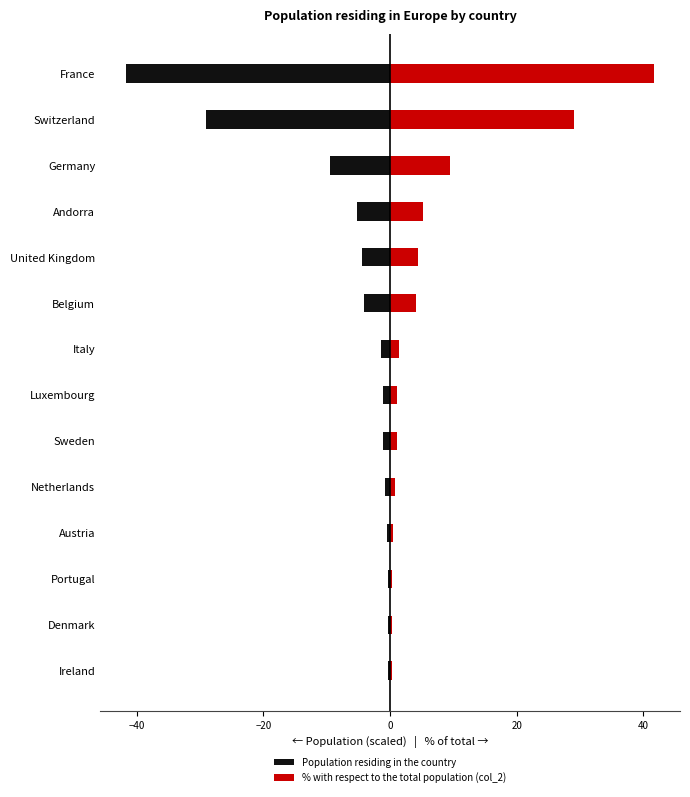

Rank the series by their average value, from lowest to highest.

Population residing in the country, % with respect to the total population (col_2)